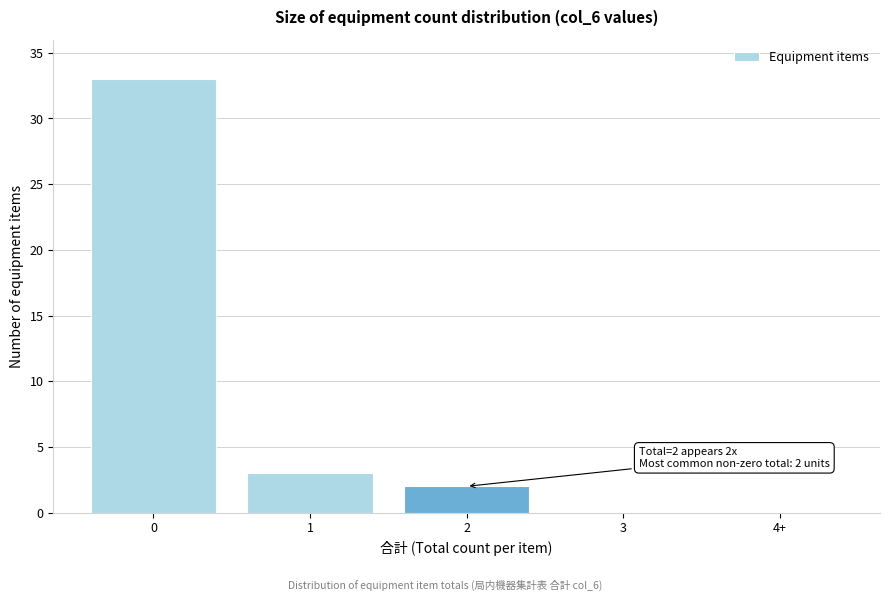

Reading right to left, what are all the values shown in this chart?

4+=0	3=0	2=2	1=3	0=33